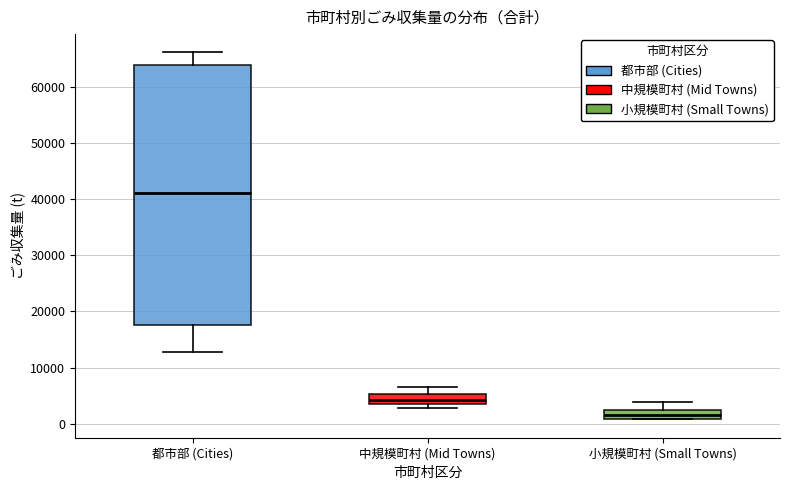

Which box has the lowest median line?

小規模町村 (Small Towns)